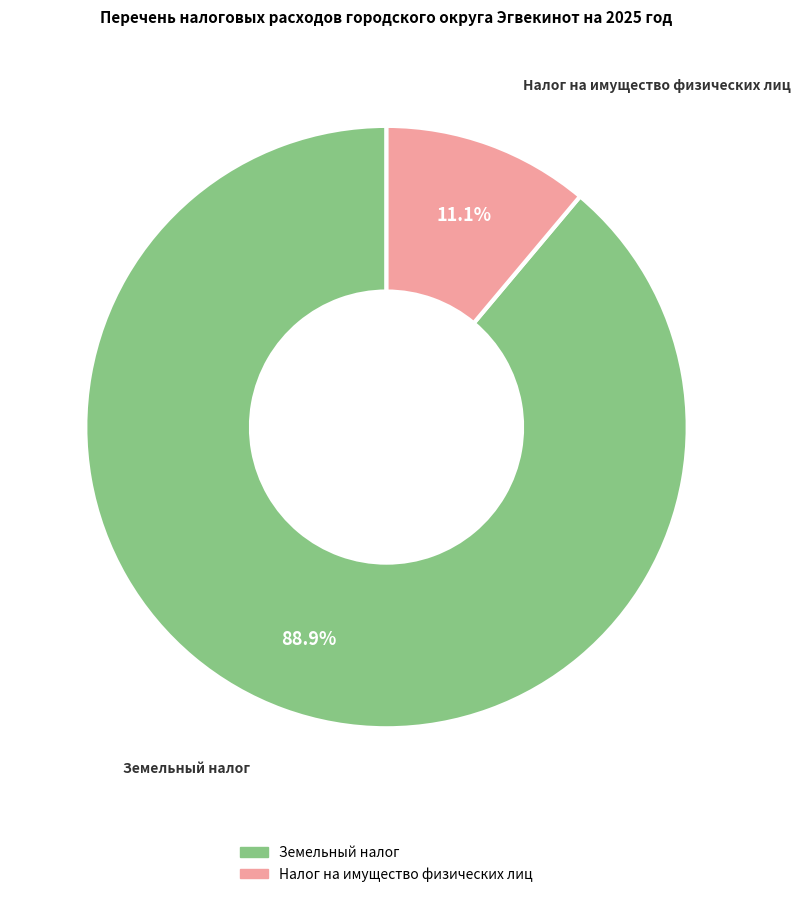

Does Земельный налог represent more than half of the total?

Yes